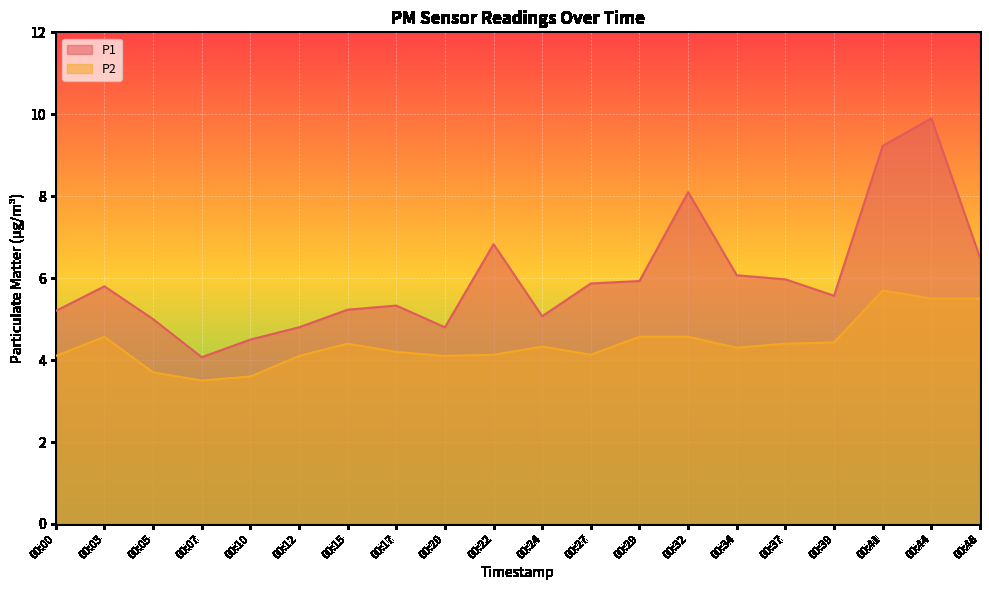

Which label corresponds to the smallest value in the chart?

00:07